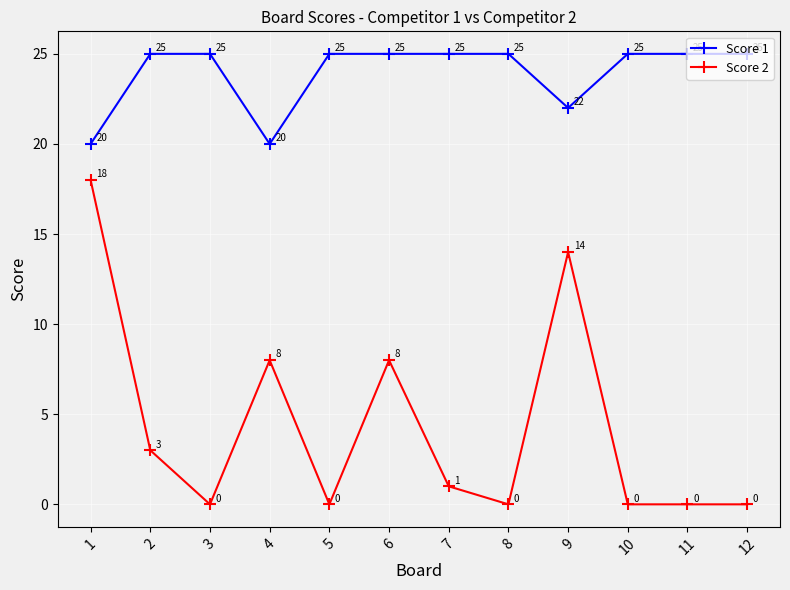

Rank the series by their maximum value, from lowest to highest.

Score 2, Score 1